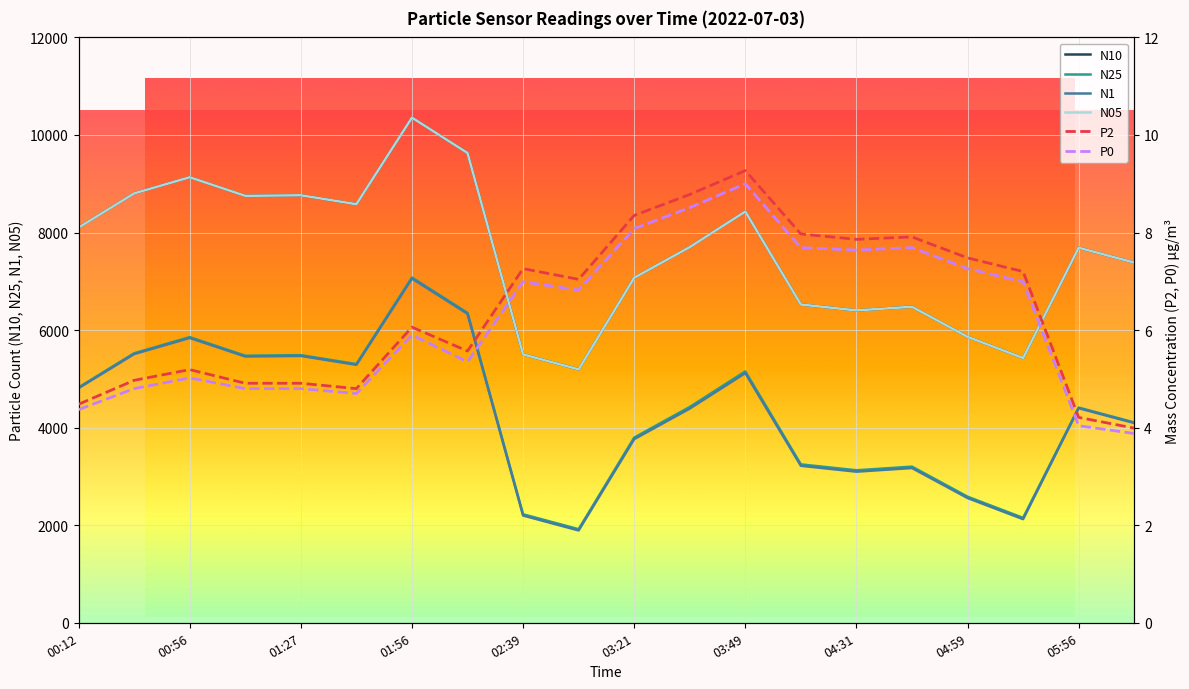

True or false: N25 and N05 intersect in this chart.

False